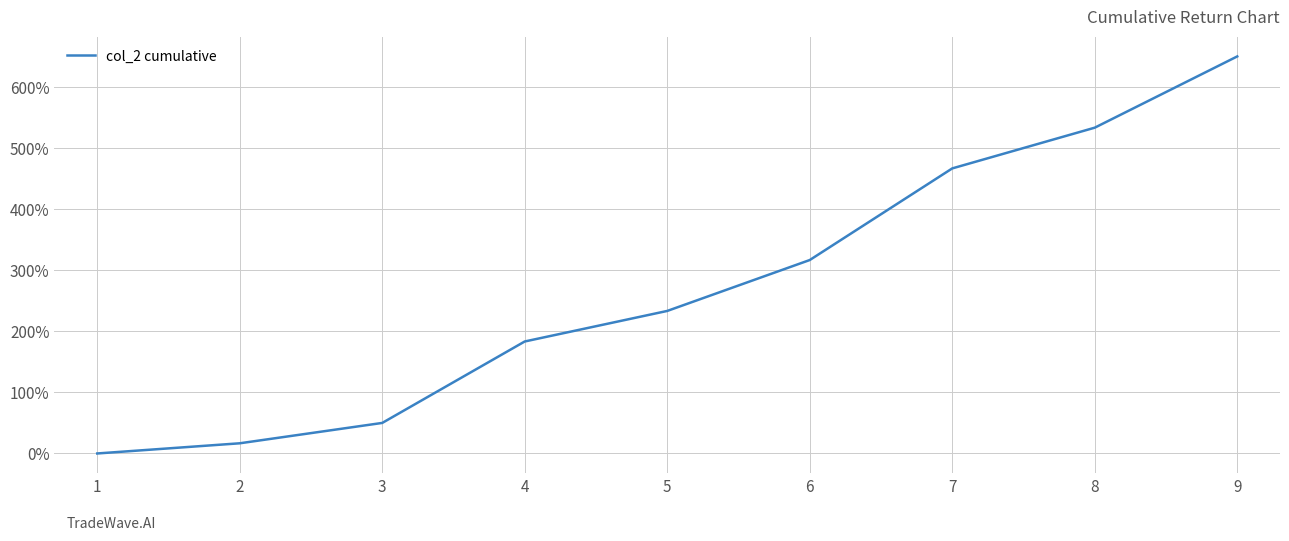

What is the difference between the second highest and minimum values?

5.3